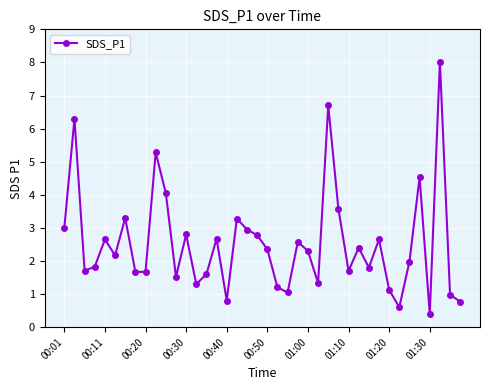

What is the value of the 34th point from the left?

0.6